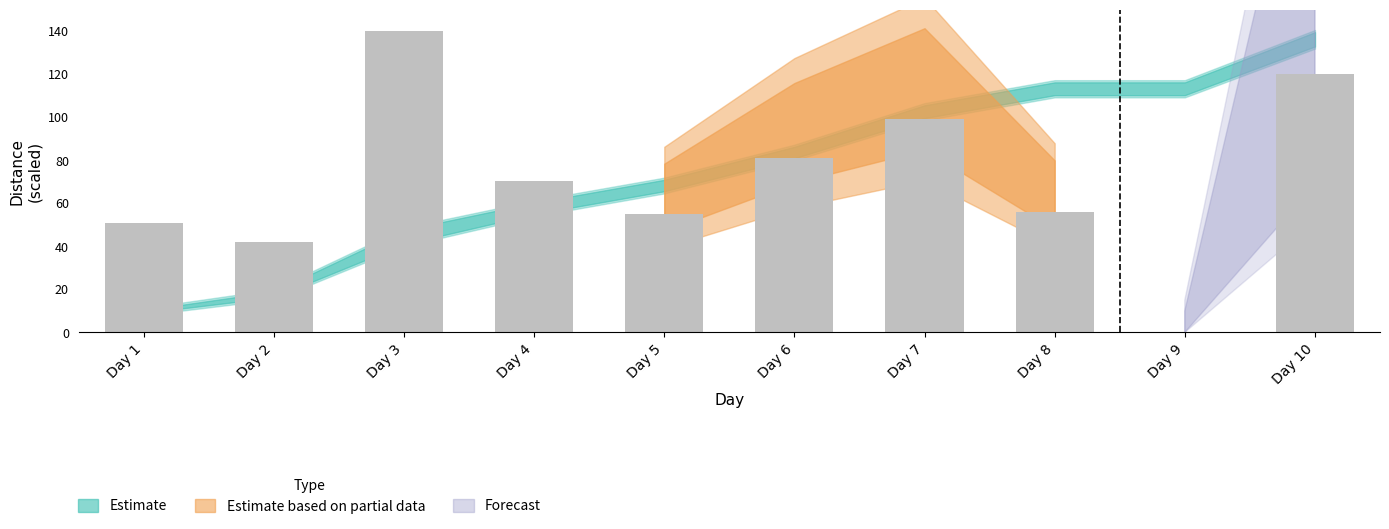

At which category does the chart reach its peak across all series?

Day 3